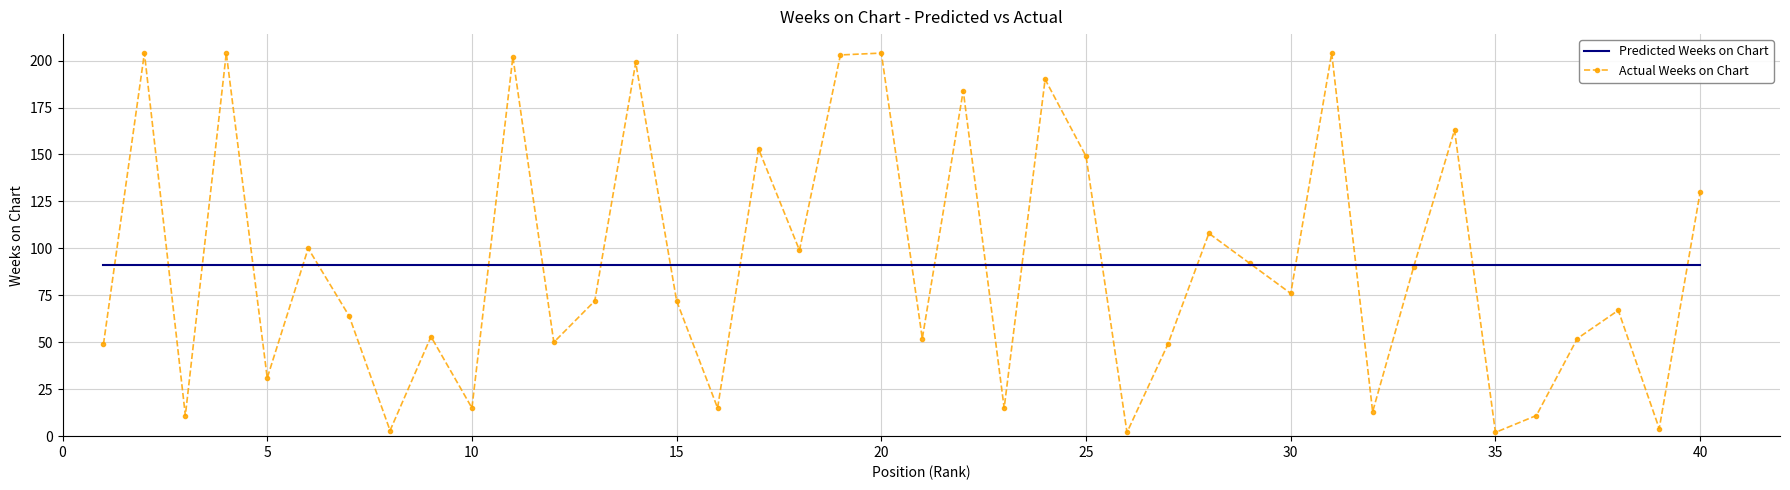

Which series has the widest spread of values?

Actual Weeks on Chart